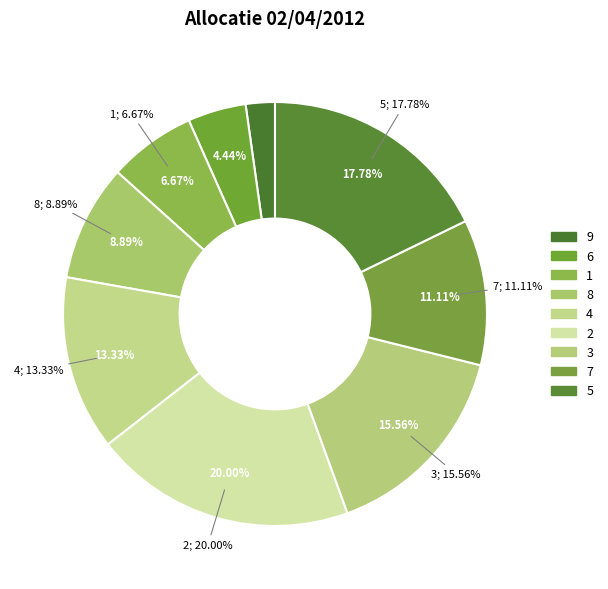

Is it true that 9 is 2% of the pie?

True